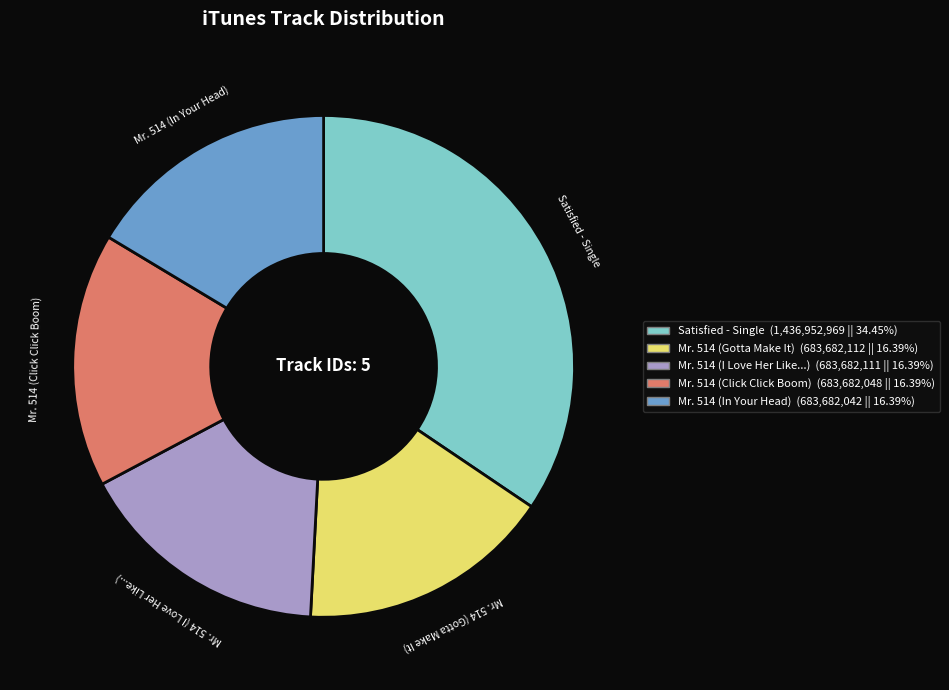

Do Mr. 514 (In Your Head) and Mr. 514 (I Love Her Like...) together represent more than half of the pie?

No